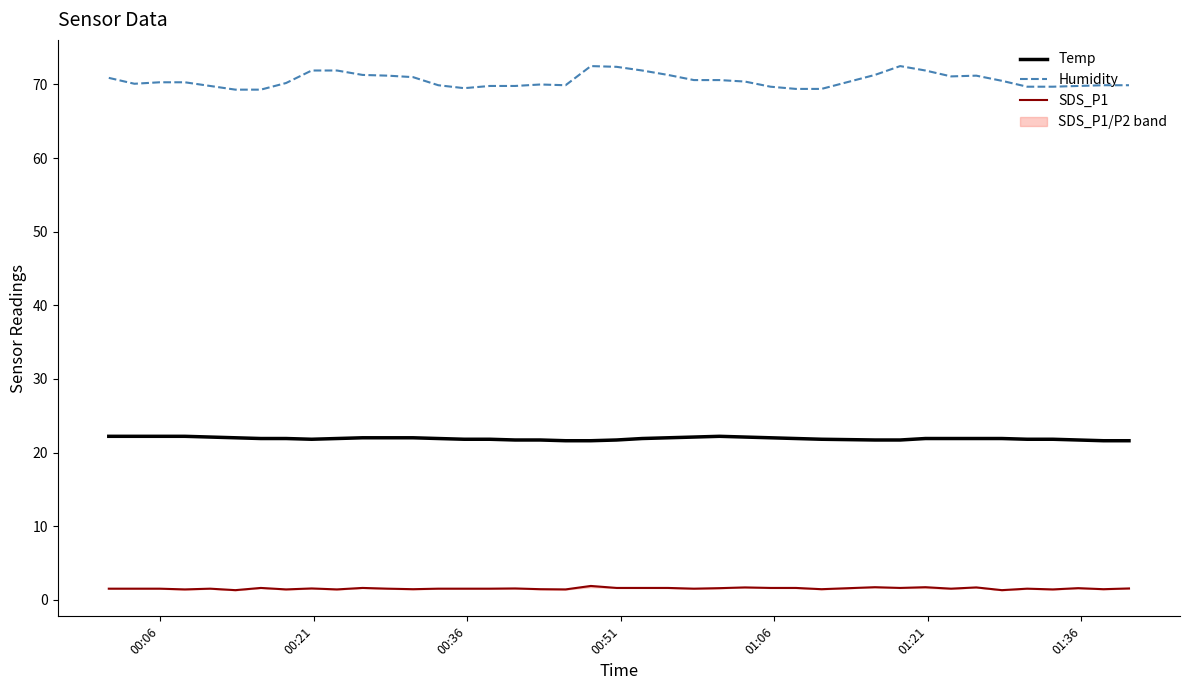

True or false: Humidity has more than 2 points higher than both neighbors.

True